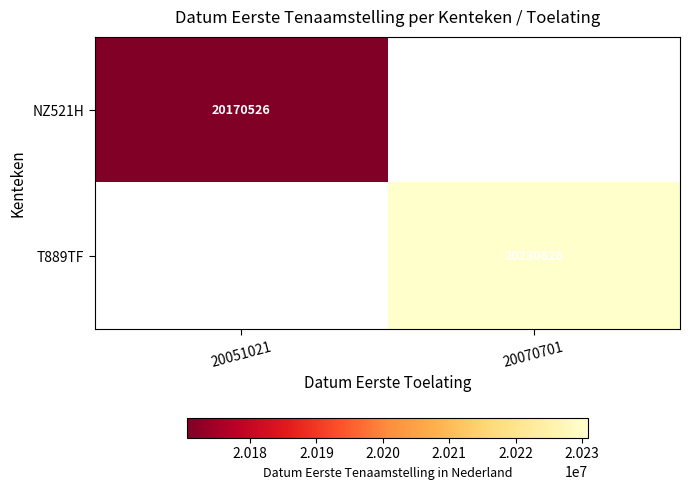

Is it true that NZ521H equals 10416352 at 20051021?

False